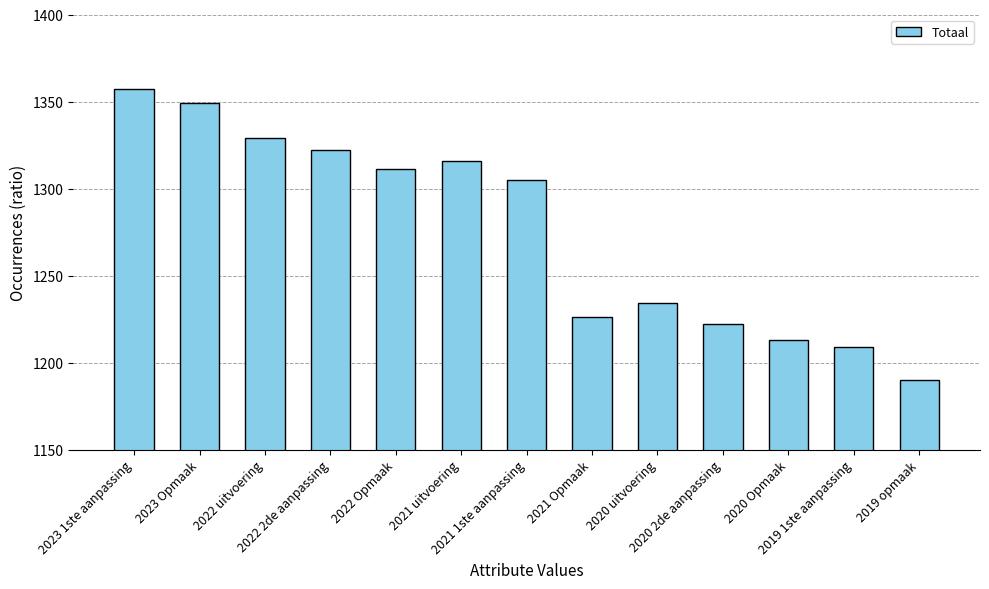

List the labels in order of value, smallest first.

2019 opmaak, 2019 1ste aanpassing, 2020 Opmaak, 2020 2de aanpassing, 2021 Opmaak, 2020 uitvoering, 2021 1ste aanpassing, 2022 Opmaak, 2021 uitvoering, 2022 2de aanpassing, 2022 uitvoering, 2023 Opmaak, 2023 1ste aanpassing